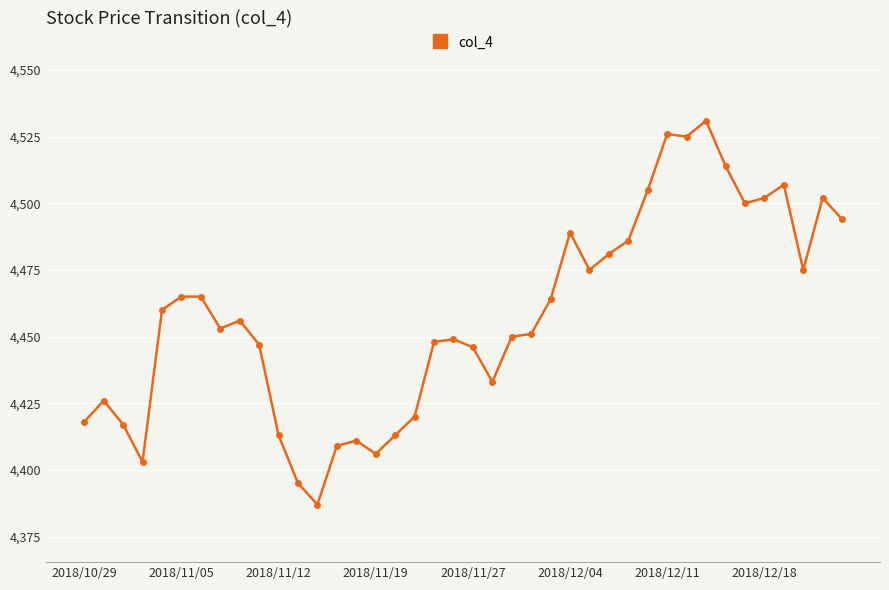

True or false: the data has more than 0 interior local peaks.

True